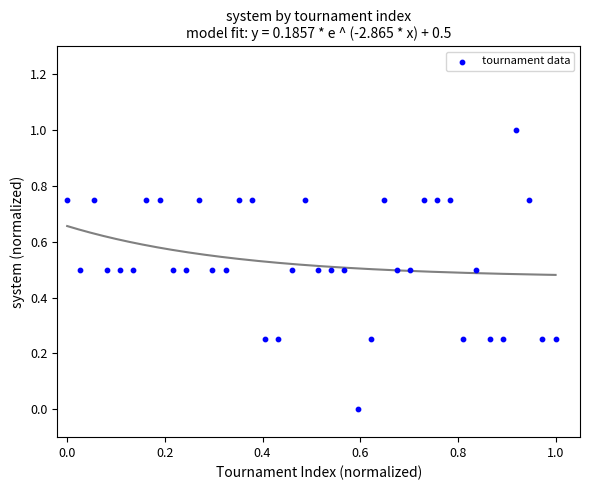

What is the range of X values (max minus min)?

1.0